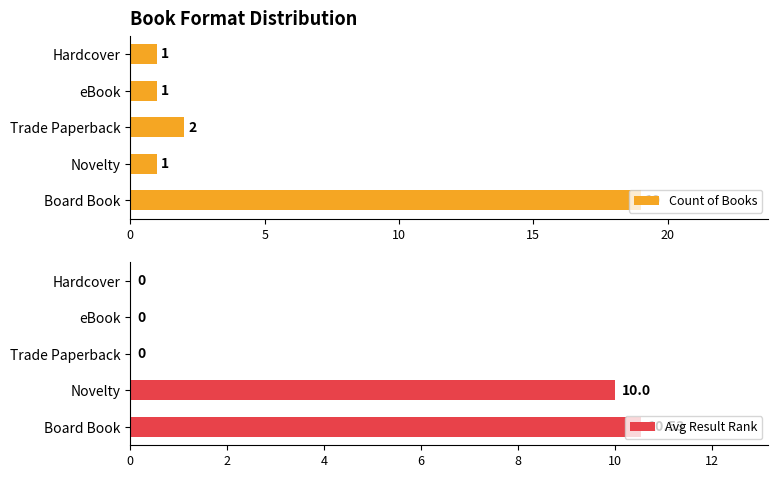

Which series has the largest total across all categories?

Count of Books